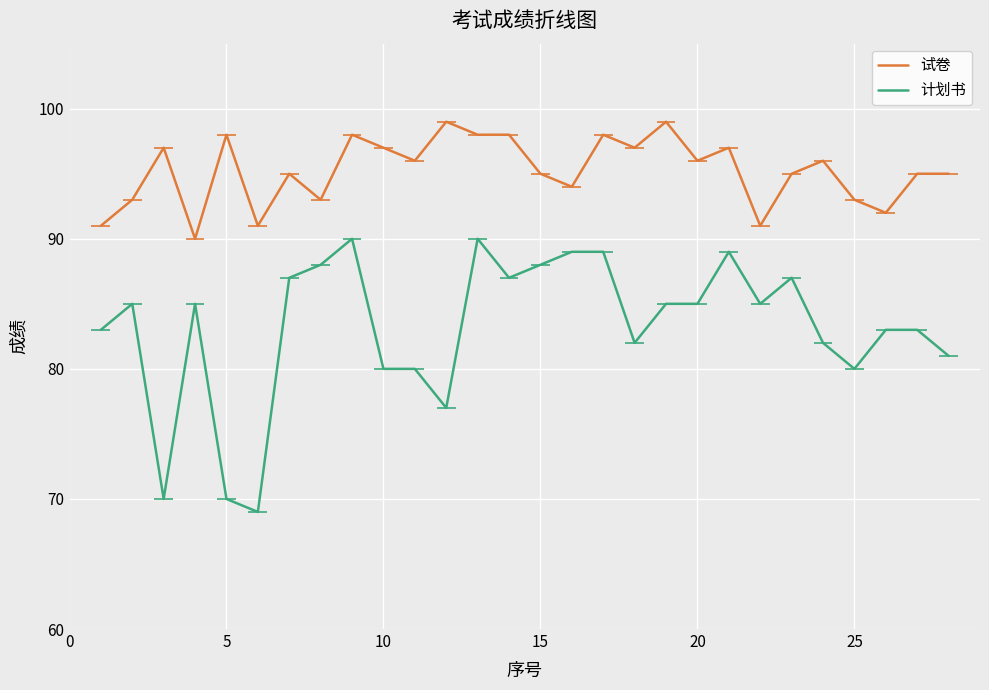

Reading right to left, transcribe all the data shown in this chart.

试卷: 95	95	92	93	96	95	91	97	96	99	97	98	94	95	98	98	99	96	97	98	93	95	91	98	90	97	93	91
计划书: 81	83	83	80	82	87	85	89	85	85	82	89	89	88	87	90	77	80	80	90	88	87	69	70	85	70	85	83